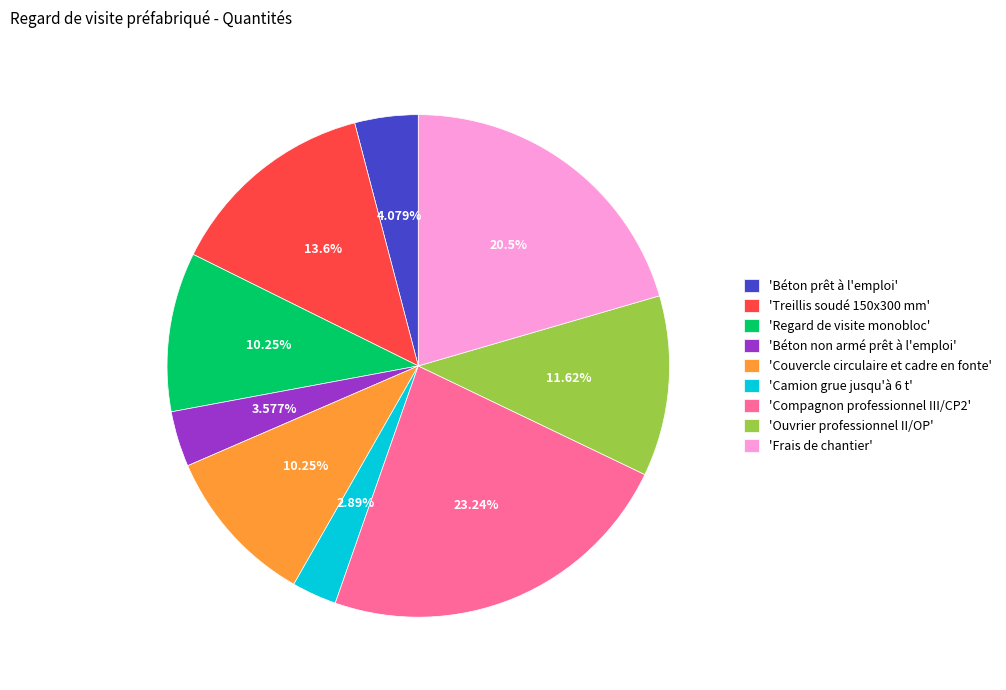

Approximately how many times larger is the value at 'Treillis soudé 150x300 mm' compared to 'Couvercle circulaire et cadre en fonte'?

1.3